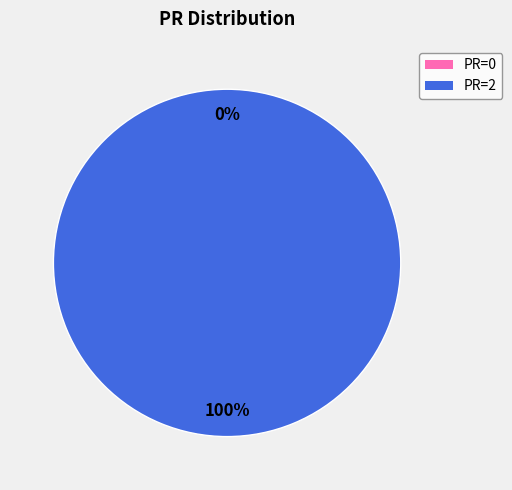

Rank the categories by value from highest to lowest.

2008-01-12 (PR=2), 2008-01-18 (PR=0)